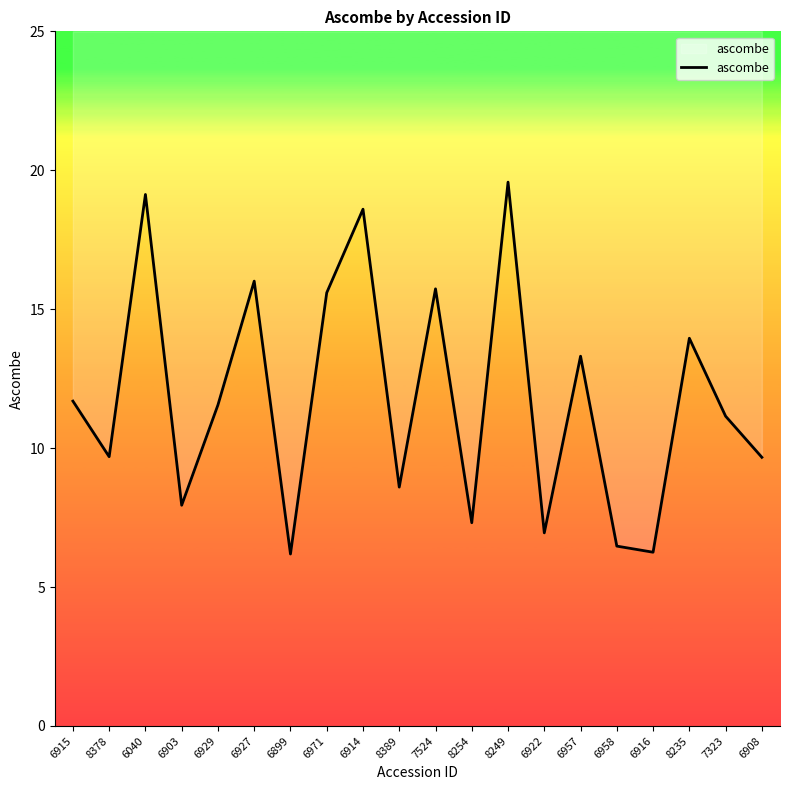

What is the difference between the values at 6903 and 8378?

1.7